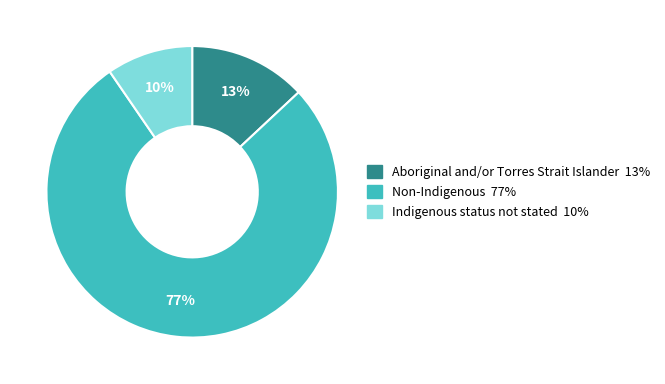

The Indigenous status not stated slice represents 10% of the pie. True or false?

True